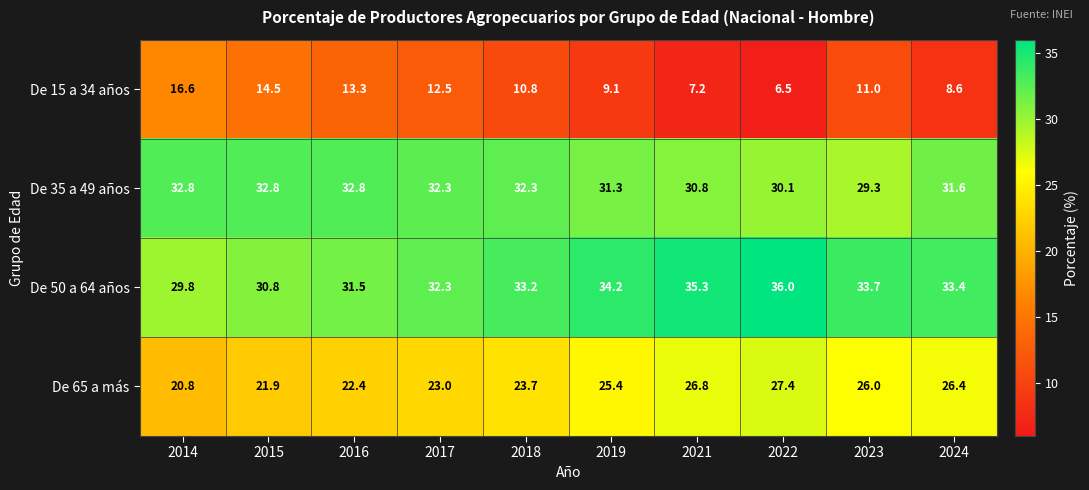

Rank the series by their maximum value, from highest to lowest.

De 50 a 64 años, De 35 a 49 años, De 65 a más, De 15 a 34 años